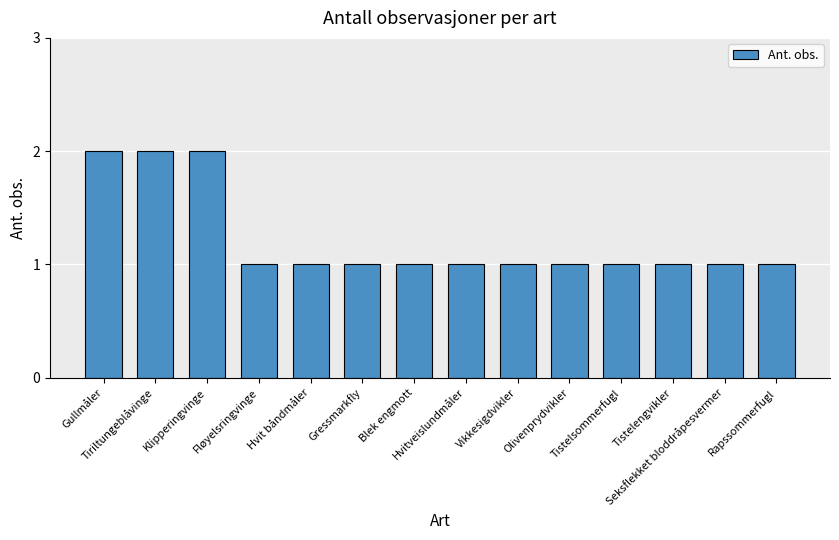

What is the value of the 14th bar from the left?

1